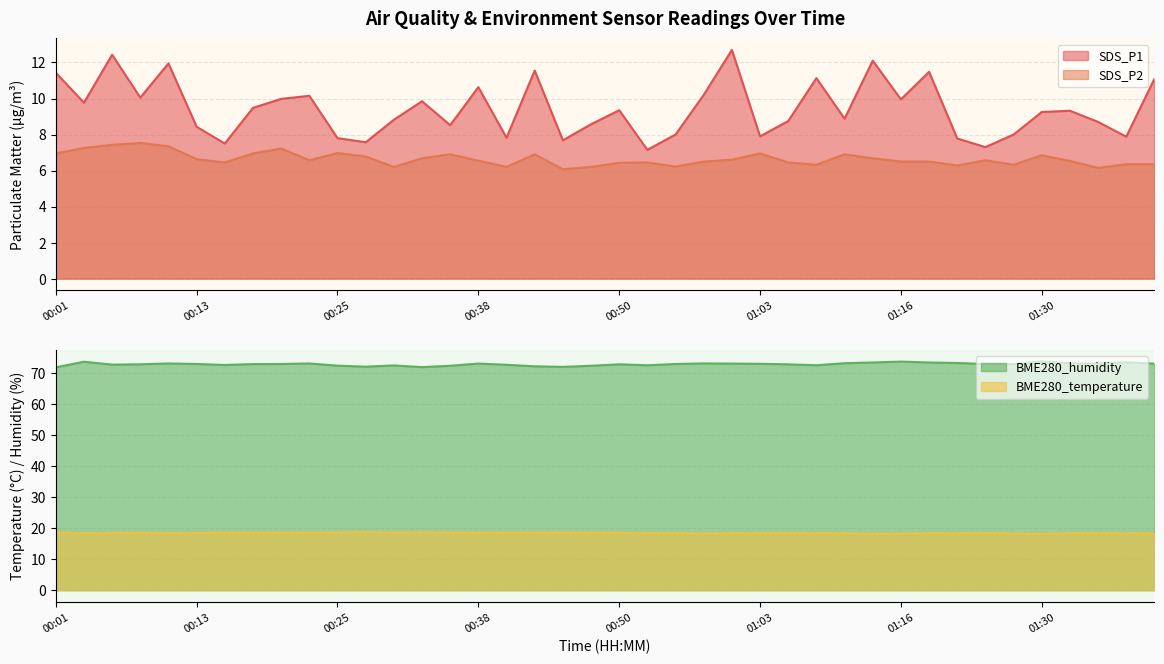

What is the average value of the BME280_humidity series?

72.8